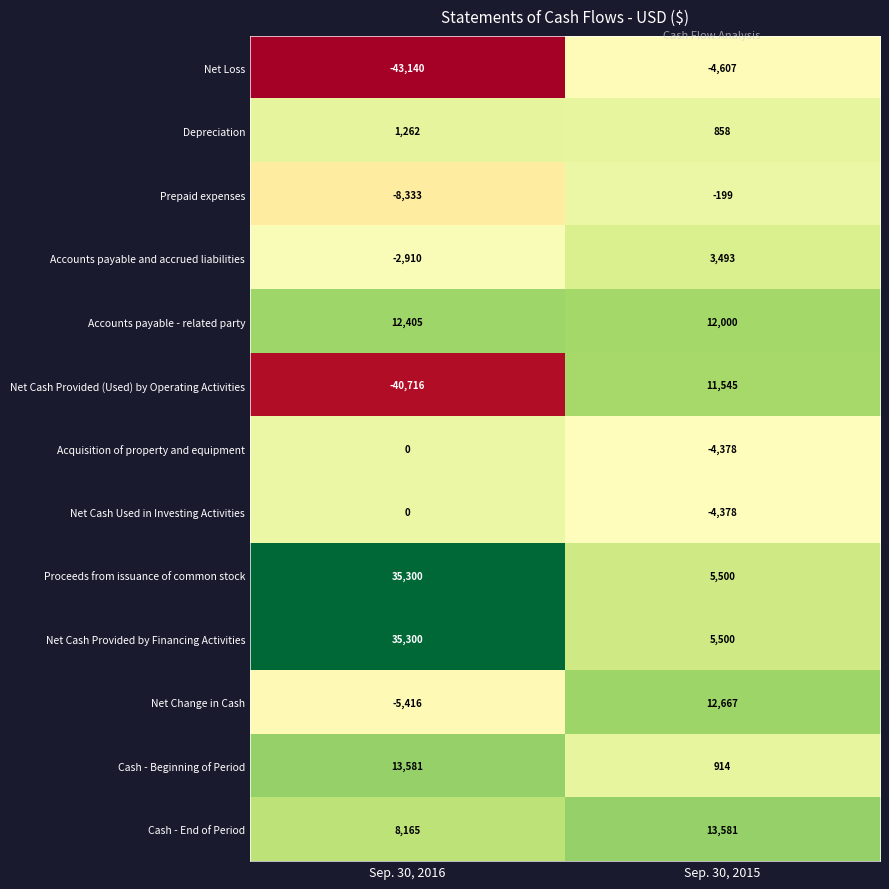

What is the sum of all Net Cash Used in Investing Activities values?

-4378